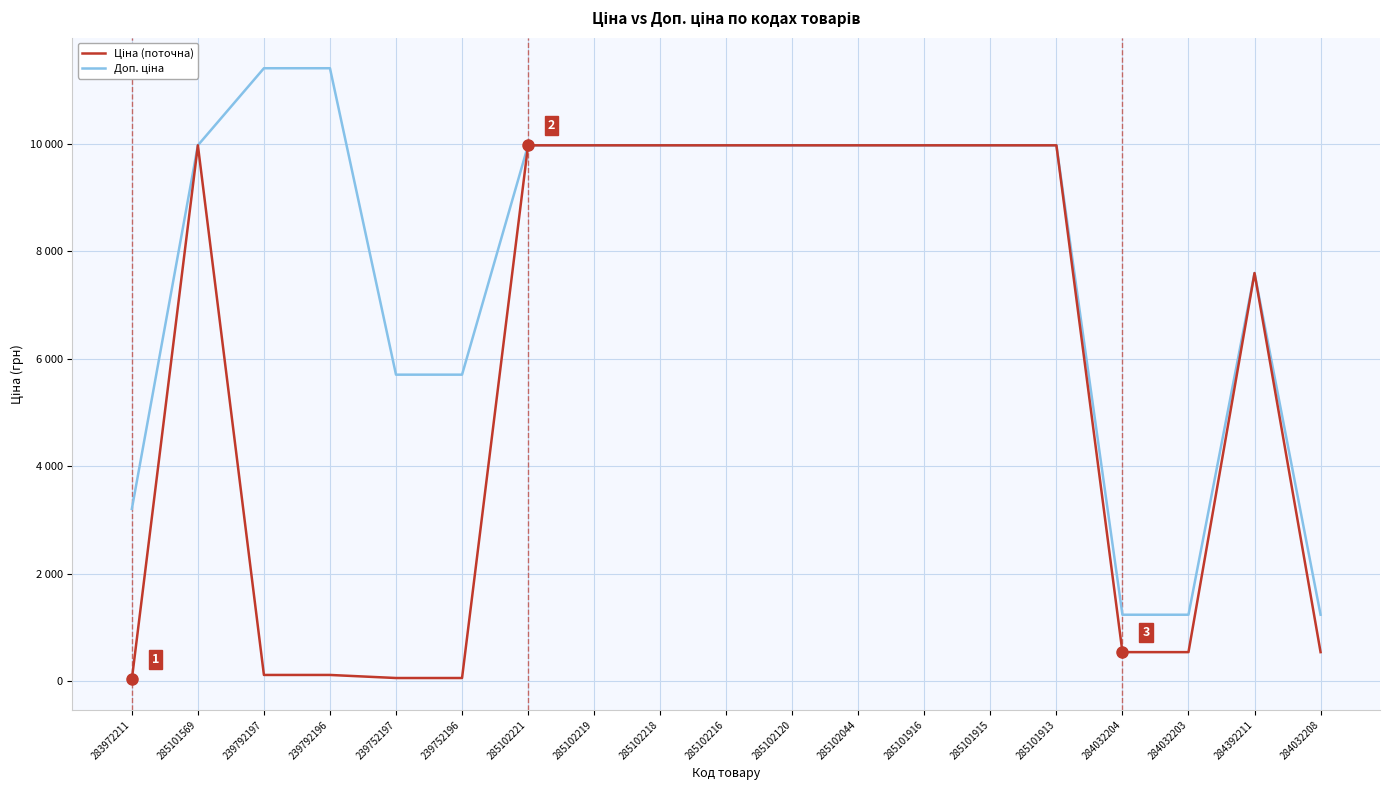

Does the chart have visible grid lines?

Yes